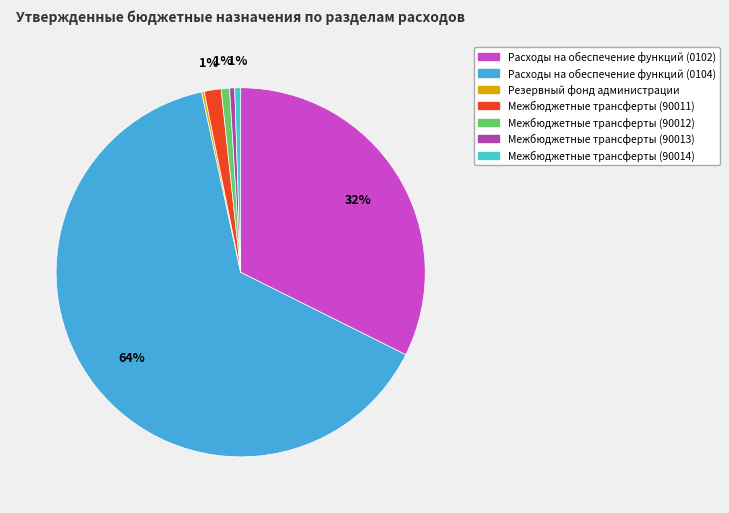

Is it true that Межбюджетные трансферты (90014) is 11% of the pie?

False